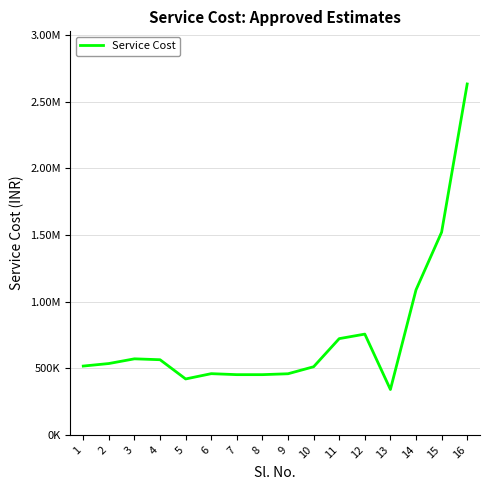

Reading left to right, extract all data points from this chart.

1=516481.9	2=535439.2	3=570745.7	4=563982.5	5=419769.1	6=459424.7	7=452018.5	8=452014.7	9=458715.6	10=511351.2	11=722189.2	12=756199.1	13=340611.0	14=1088085.2	15=1520716.0	16=2632782.0